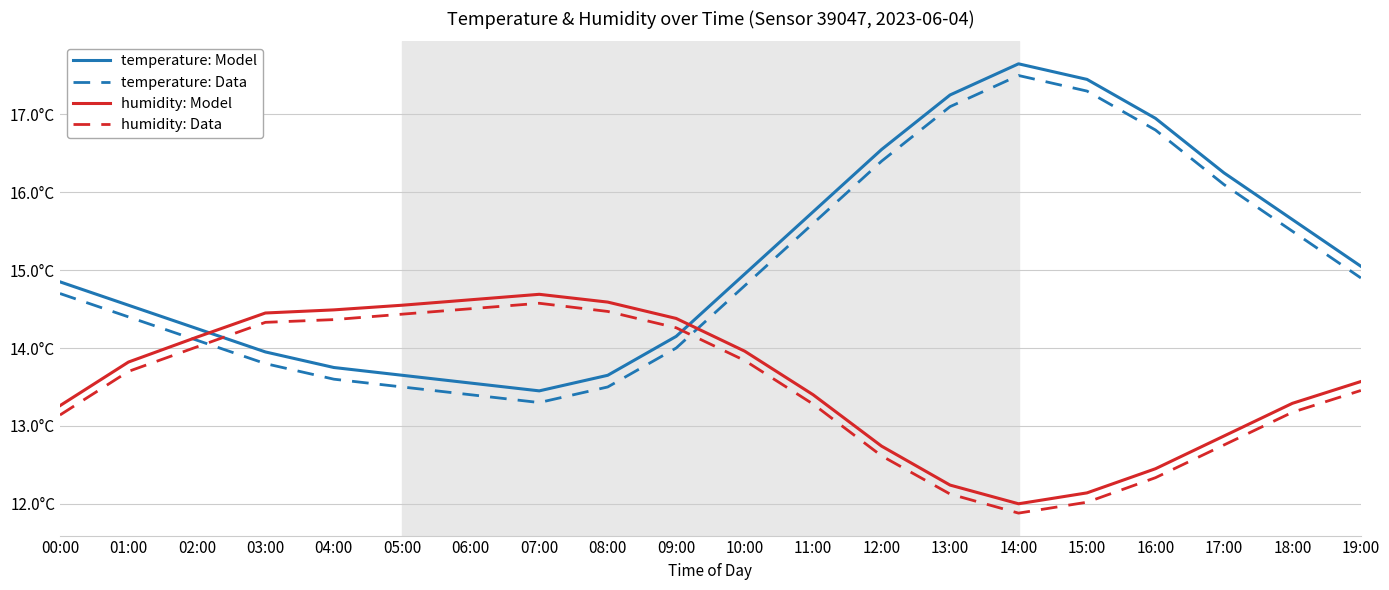

Which series has the largest total across all categories?

temperature: Model